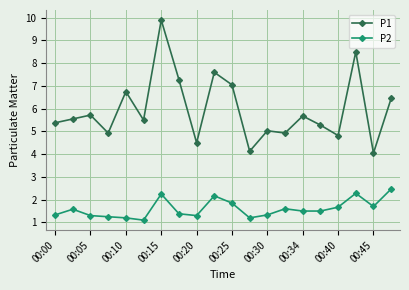

Which series has the widest spread of values?

P1